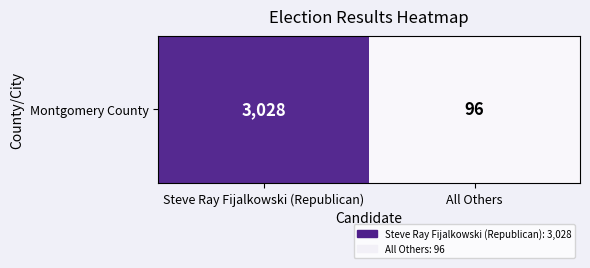

List the labels in order of value, largest first.

Steve Ray Fijalkowski (Republican), All Others